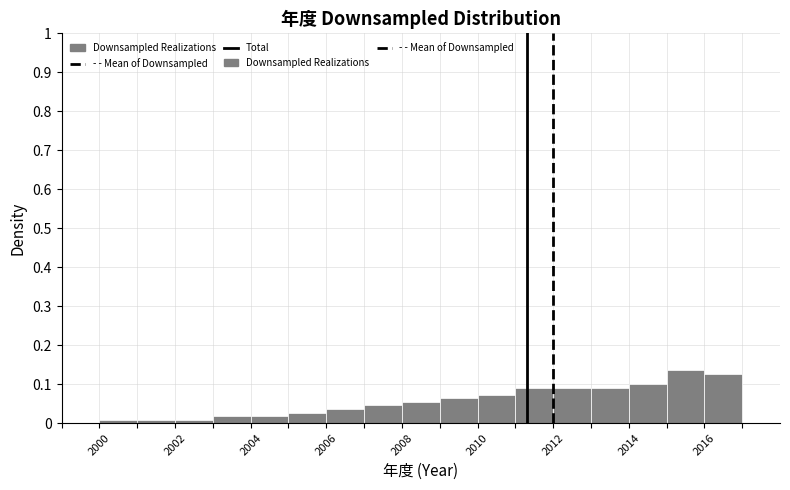

How tall is the bar that spans 2011 to 2012 on the x-axis? The values are not printed on the chart, so give them approximately, as read against the axis.

0.09